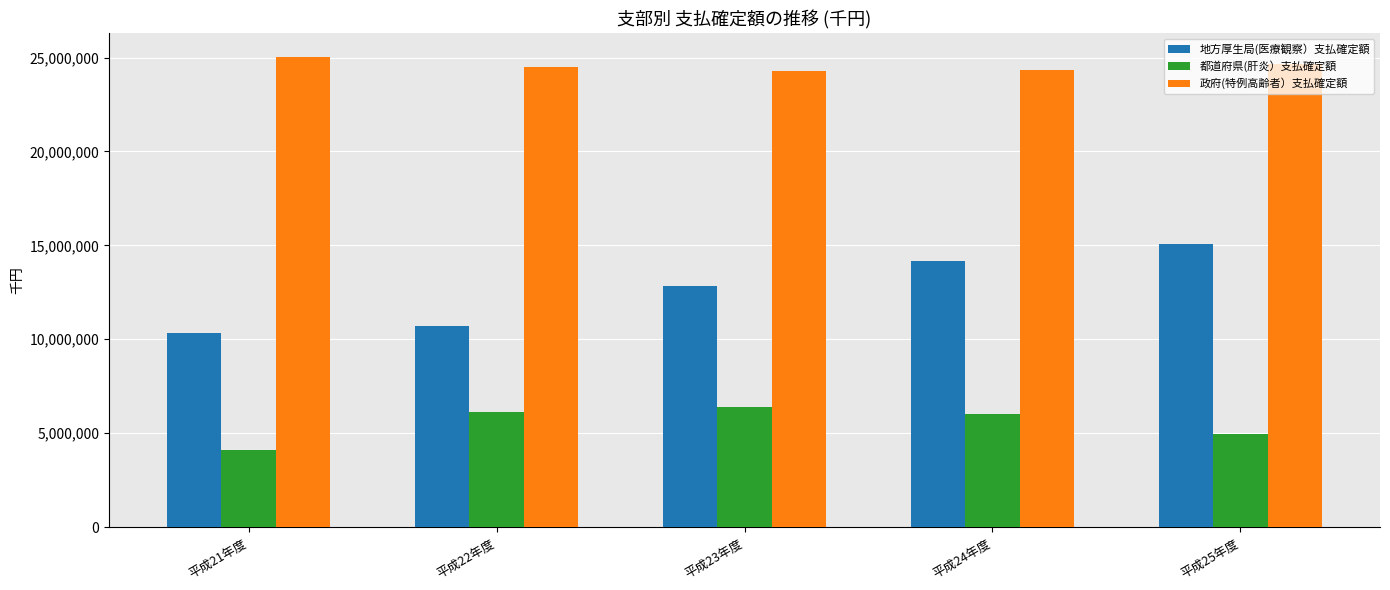

Are the bars grouped side by side (vs. stacked)?

Yes